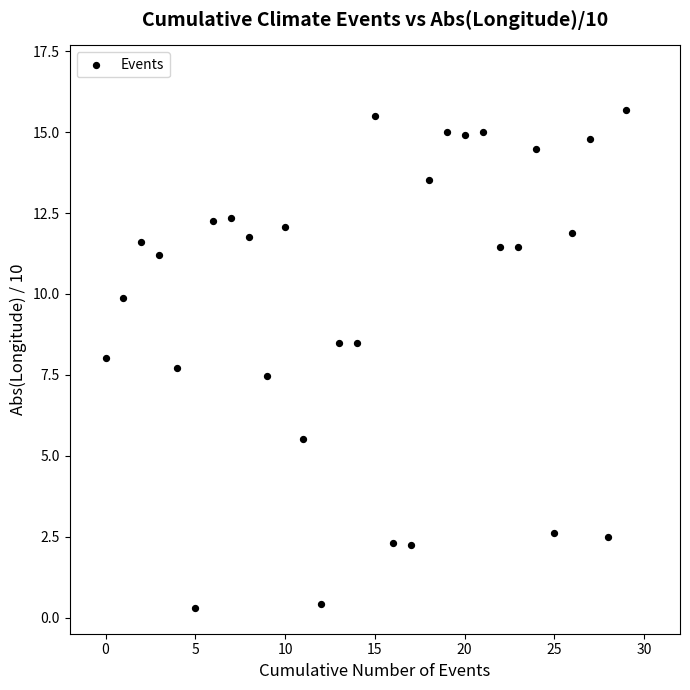

What is the range of Y values (max minus min)?

15.4